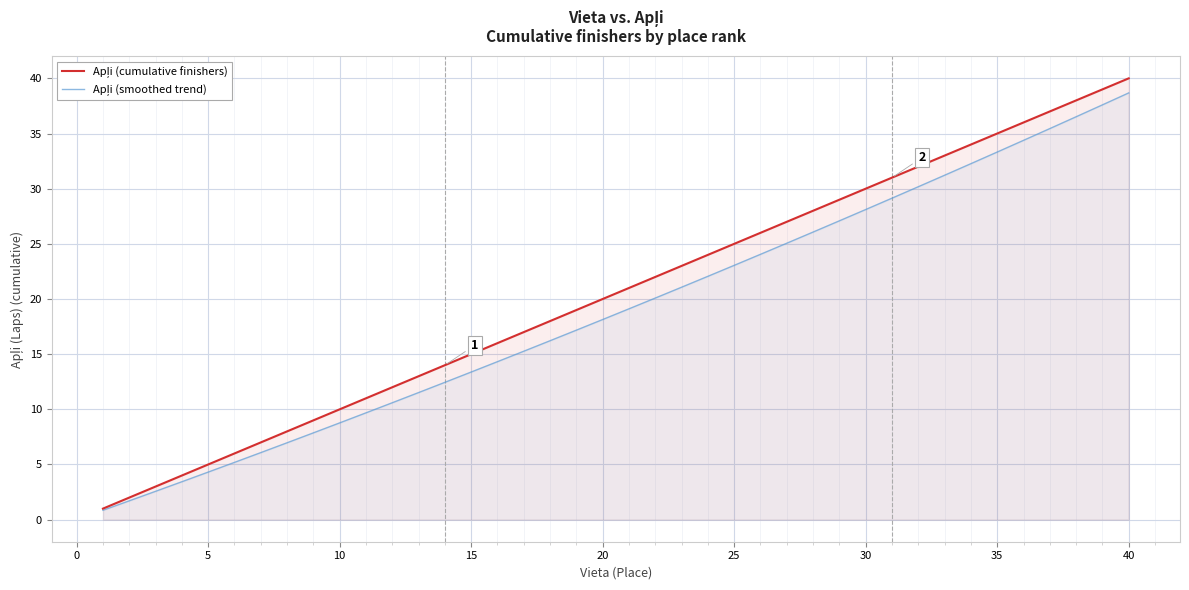

What are all the series names shown in the legend?

Apļi (cumulative finishers), Apļi (smoothed trend)